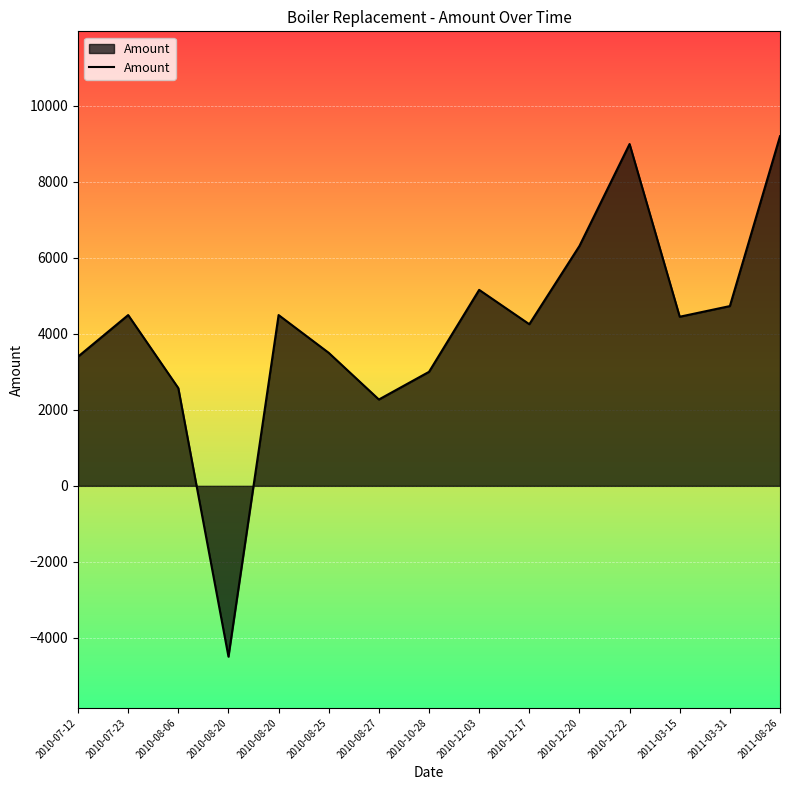

How many lines are shown in the chart?

1